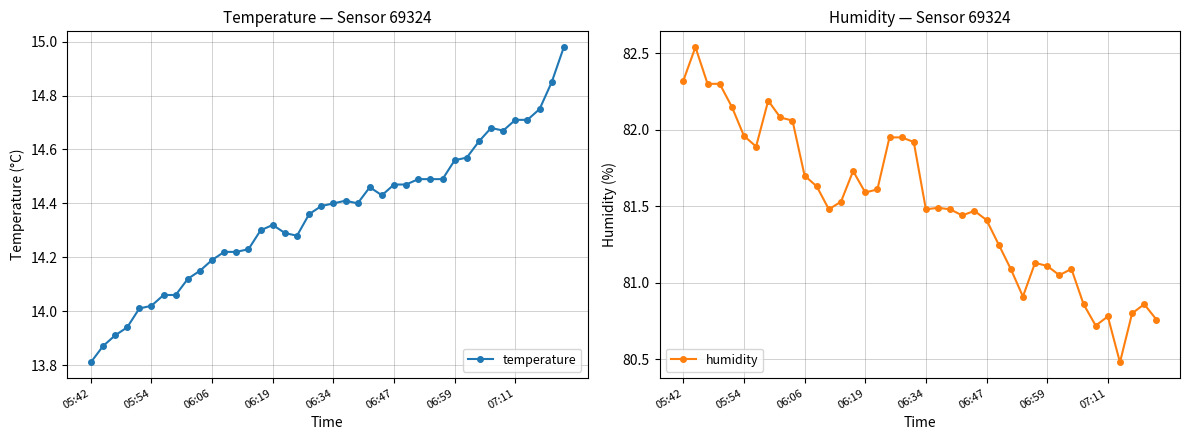

At which category does temperature reach its first local valley?

17